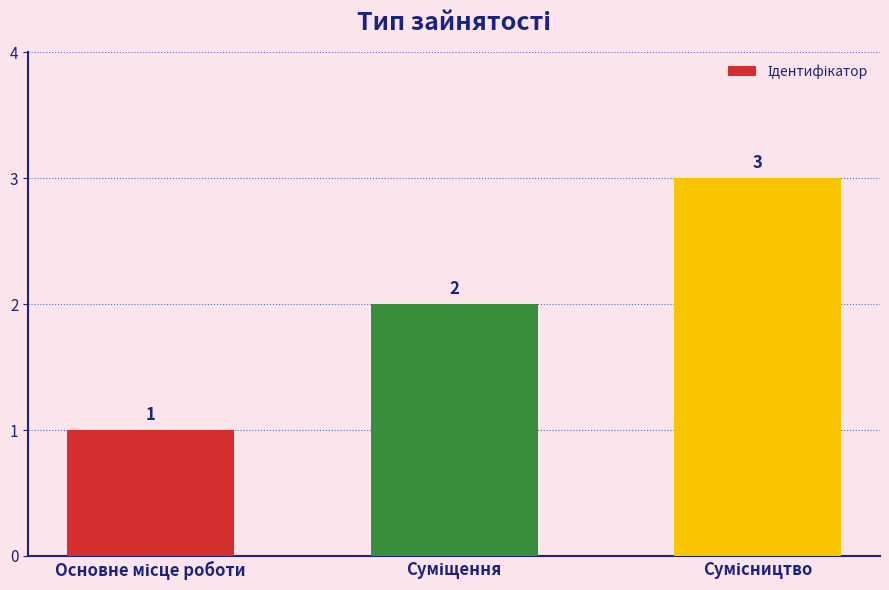

What is the sum of all values?

6